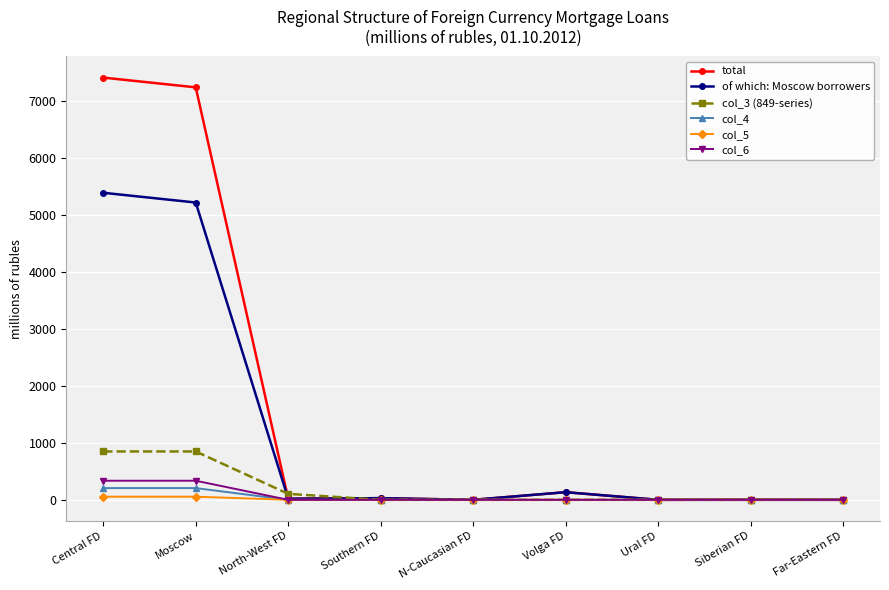

Which series has the largest total across all categories?

total